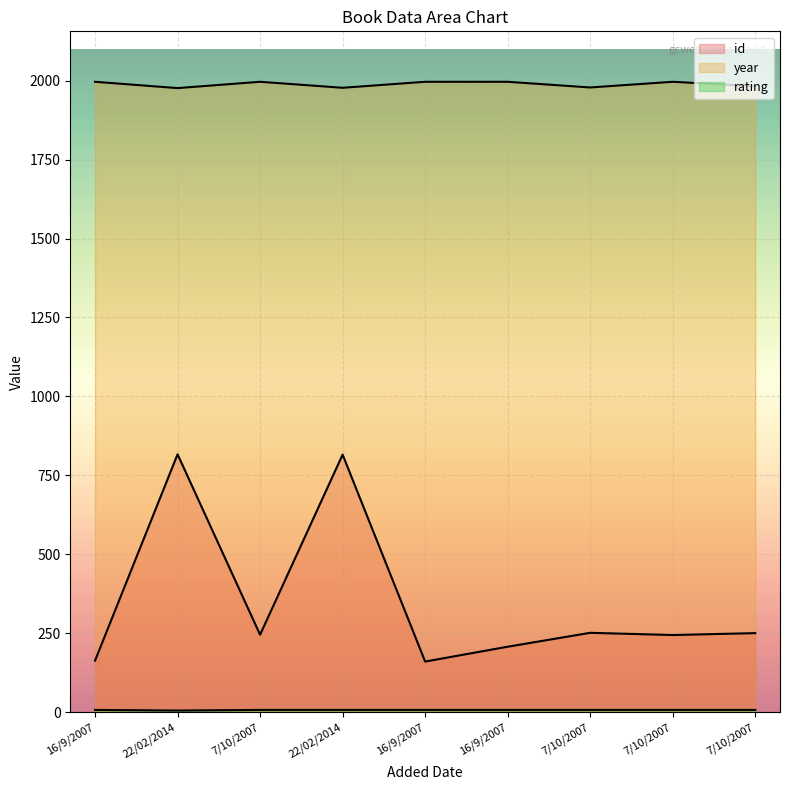

Reading left to right, list all the values displayed in this chart.

id: 16/9/2007=164	22/02/2014=817	7/10/2007=246	22/02/2014=816	16/9/2007=161	16/9/2007=208	7/10/2007=252	7/10/2007=245	7/10/2007=251
rating: 16/9/2007=8	22/02/2014=6	7/10/2007=8	22/02/2014=8	16/9/2007=8	16/9/2007=8	7/10/2007=8	7/10/2007=8	7/10/2007=8
year: 16/9/2007=1996	22/02/2014=1976	7/10/2007=1996	22/02/2014=1977	16/9/2007=1996	16/9/2007=1996	7/10/2007=1978	7/10/2007=1996	7/10/2007=1982